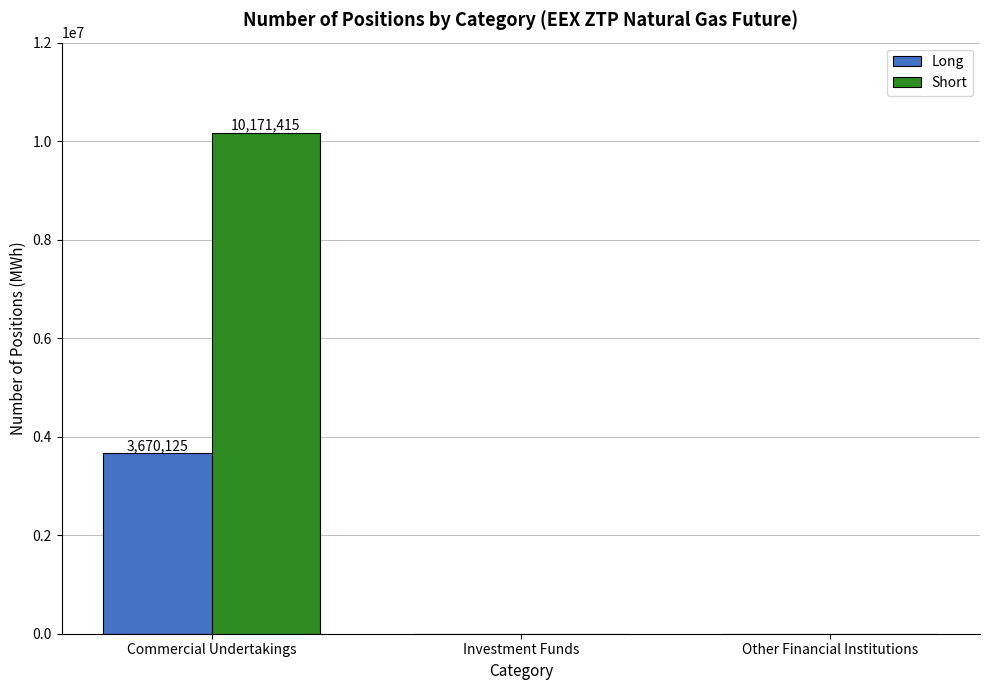

What is the sum of the Short values at Commercial Undertakings and Investment Funds?

10171415